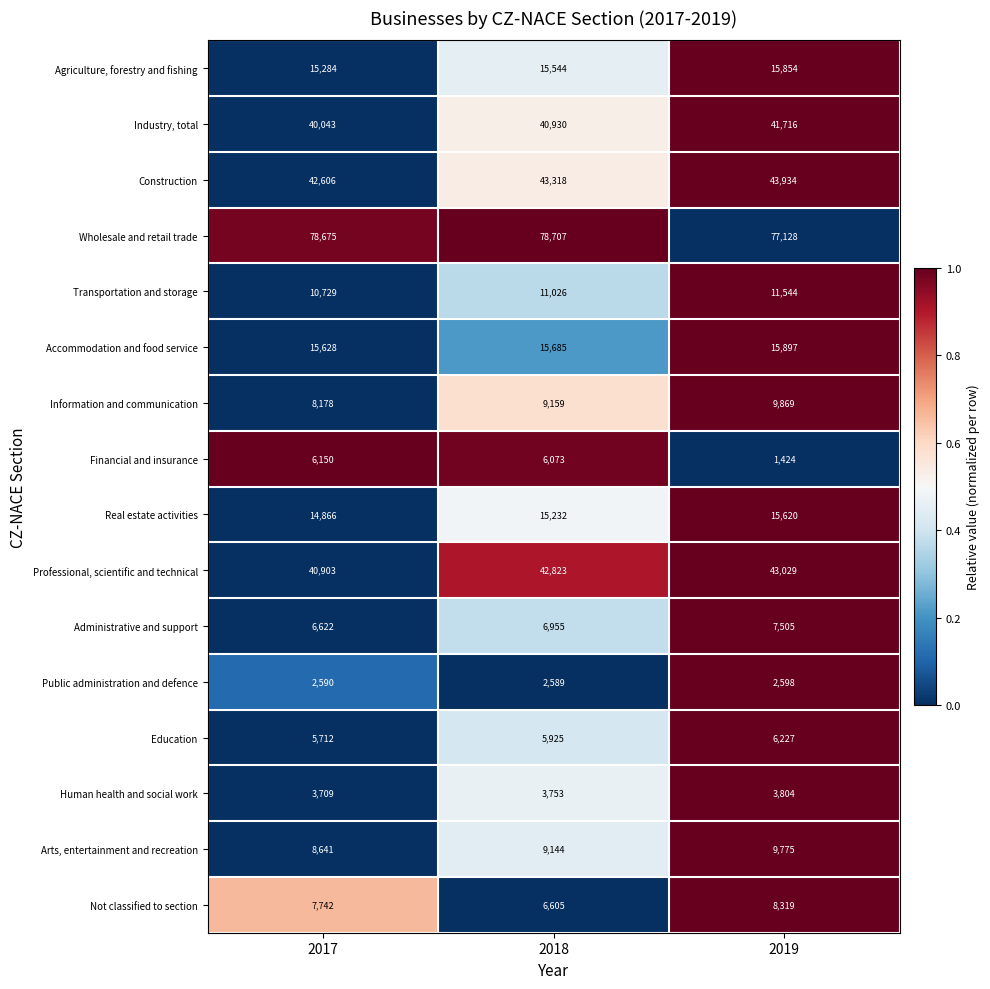

Count the Real estate activities values in the range 14866 to 15620.

3